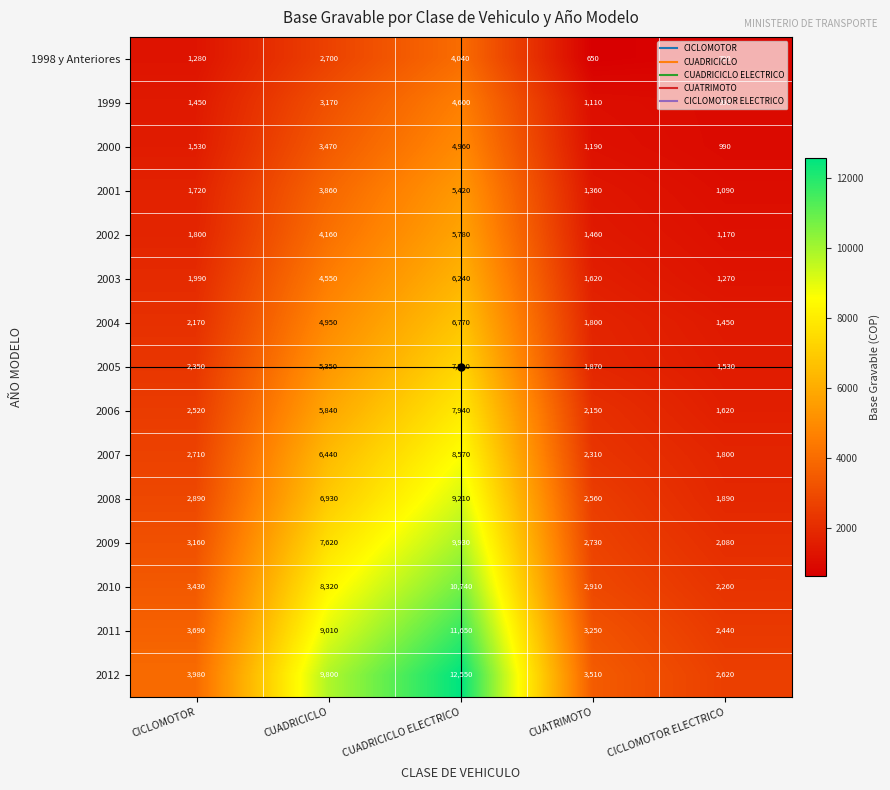

Where is 2000 nearest to the value 2975?

CUADRICICLO